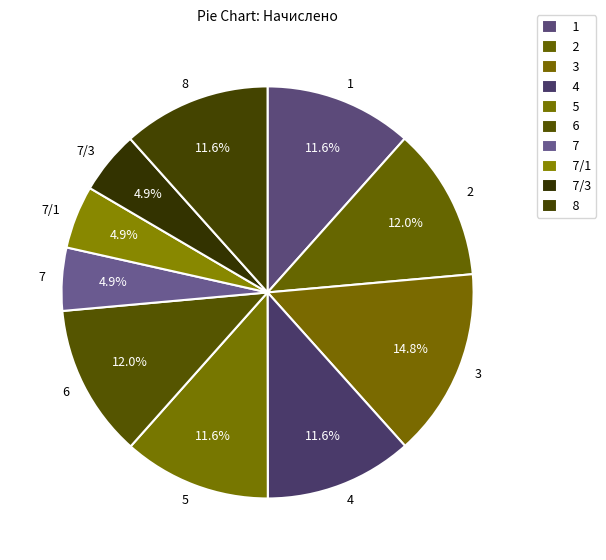

Combined, what portion of the pie is 6 and 7?

16.9%